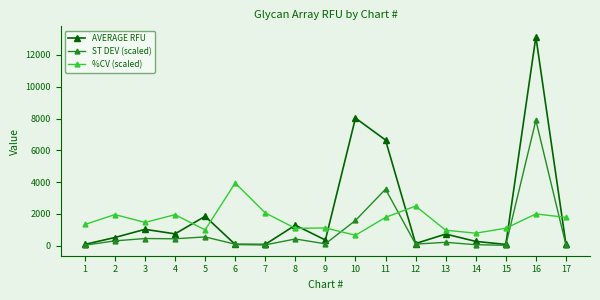

Which series has the widest spread of values?

AVERAGE RFU